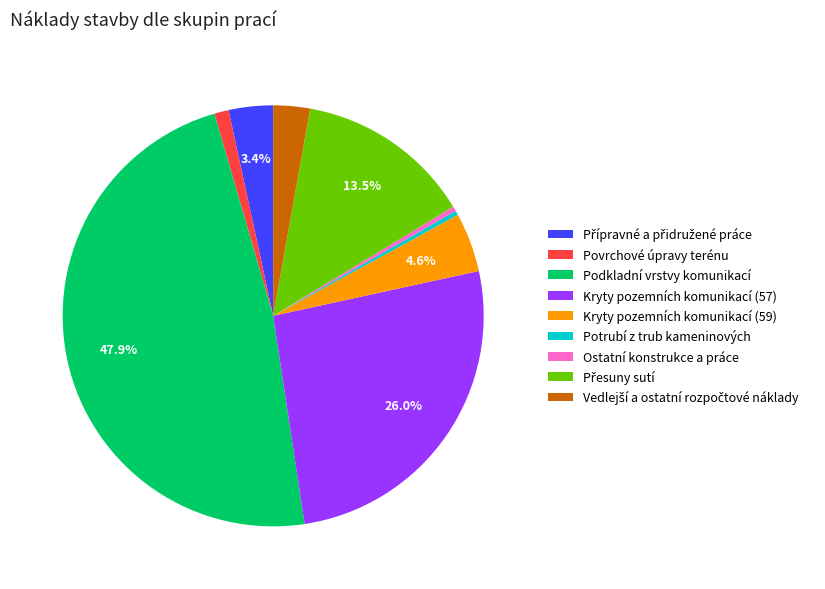

How much of the chart is everything except Kryty pozemních komunikací (59)?

95.4%